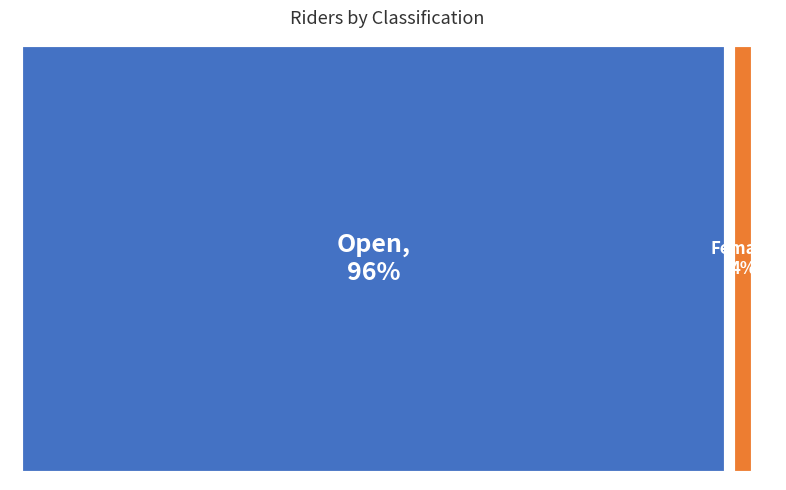

To the nearest percent, what portion does Open represent?

96%